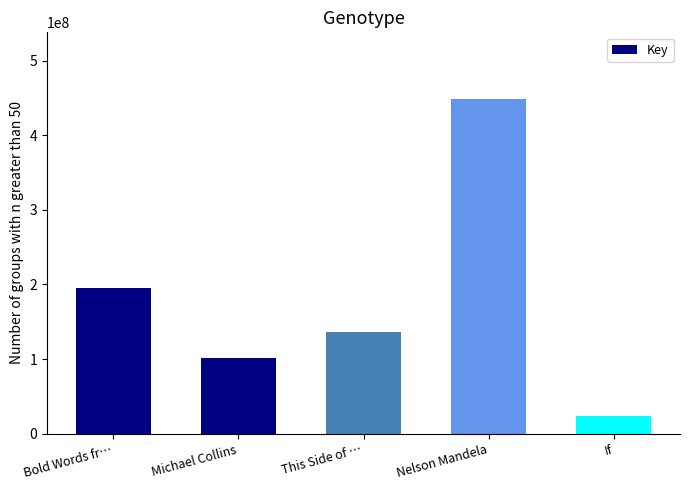

List the labels in order of value, smallest first.

If, Michael Collins, This Side of …, Bold Words fr…, Nelson Mandela